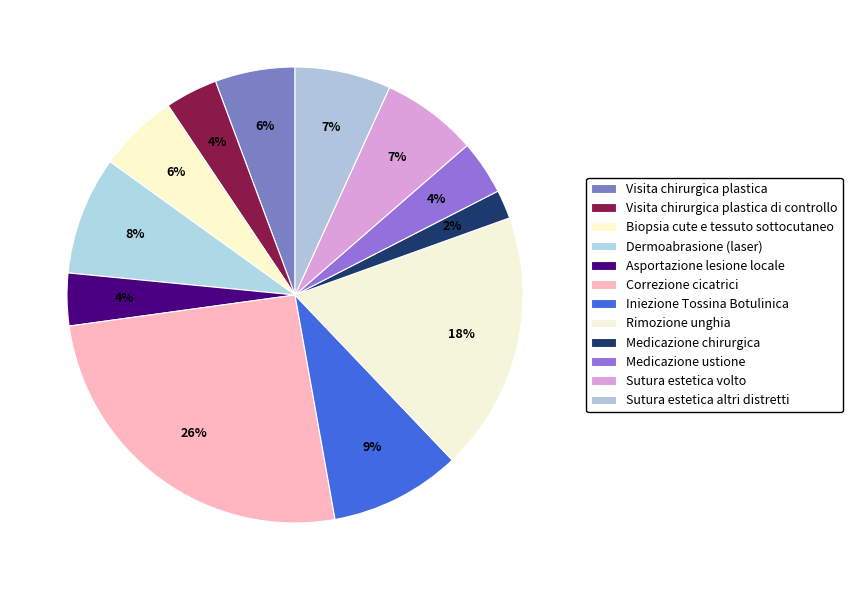

The Sutura estetica altri distretti slice represents 7% of the pie. True or false?

True